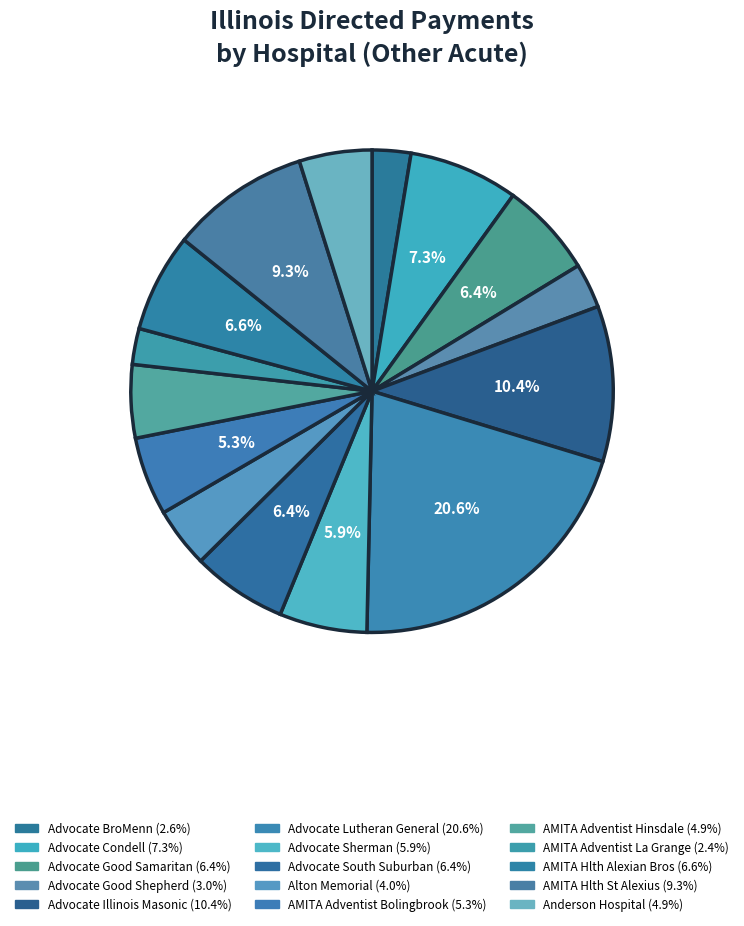

How many slices are in this pie chart?

15